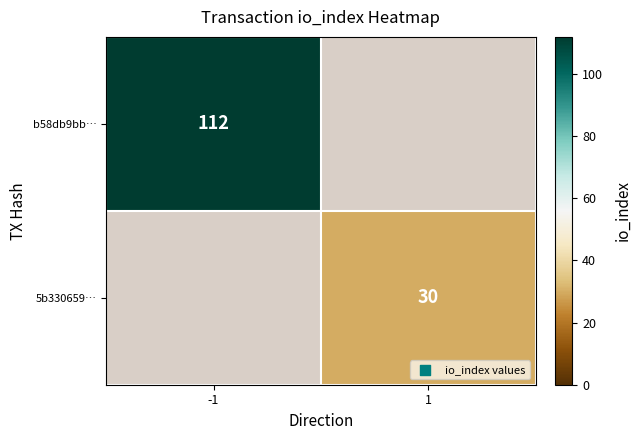

Which category has the highest value across all series?

-1